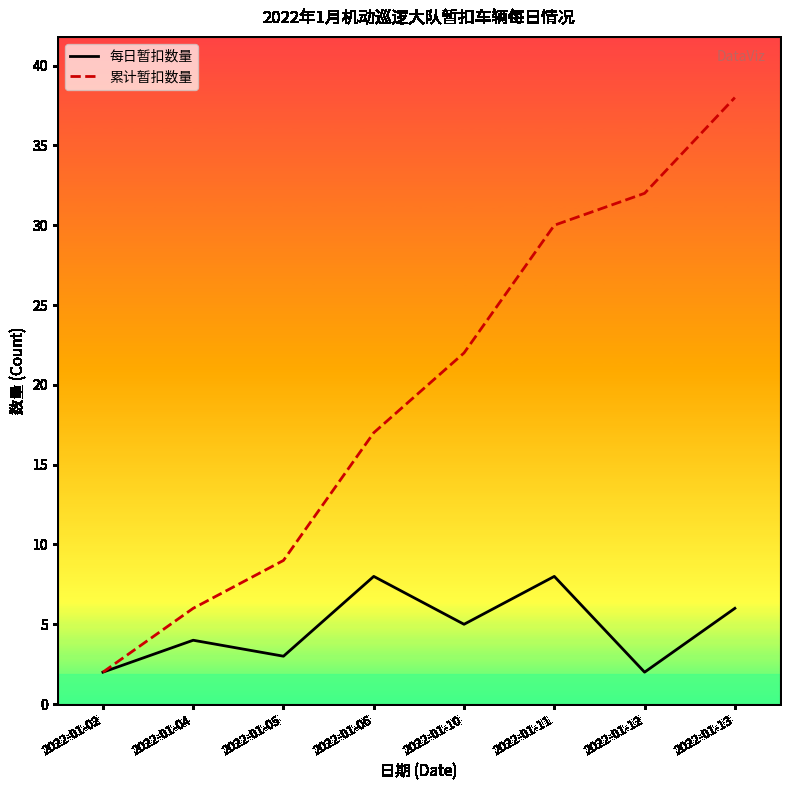

List the series in order of their overall mean, highest first.

累计暂扣数量, 每日暂扣数量